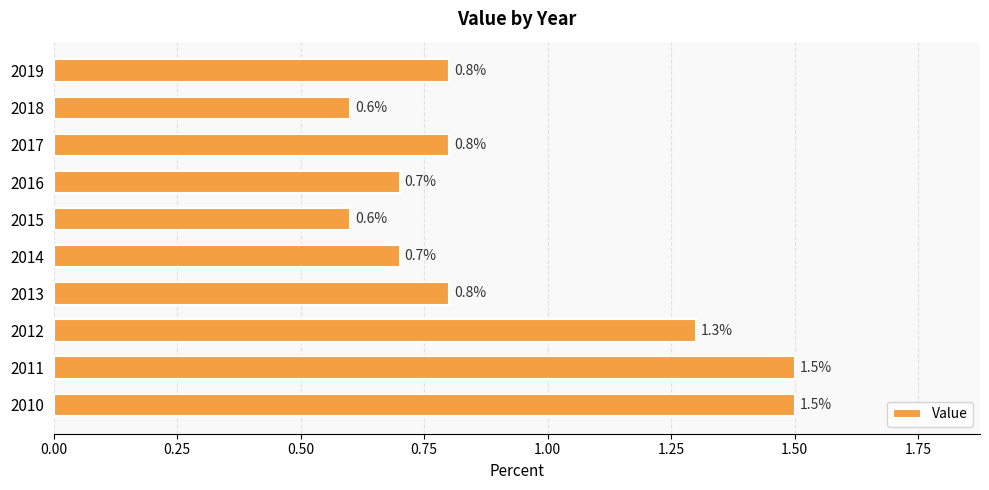

Is it true that the value at 2016 is 0.2?

False